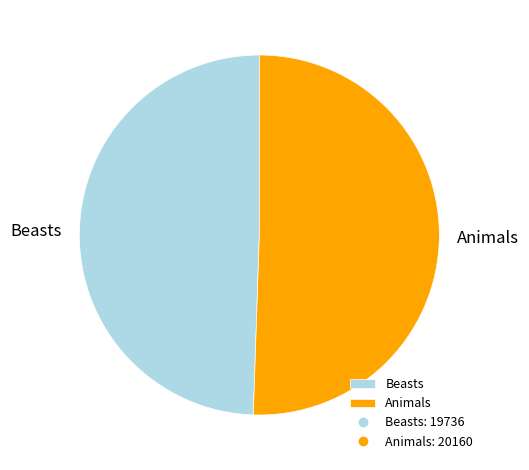

Do Beasts and Animals together represent more than half of the pie?

Yes